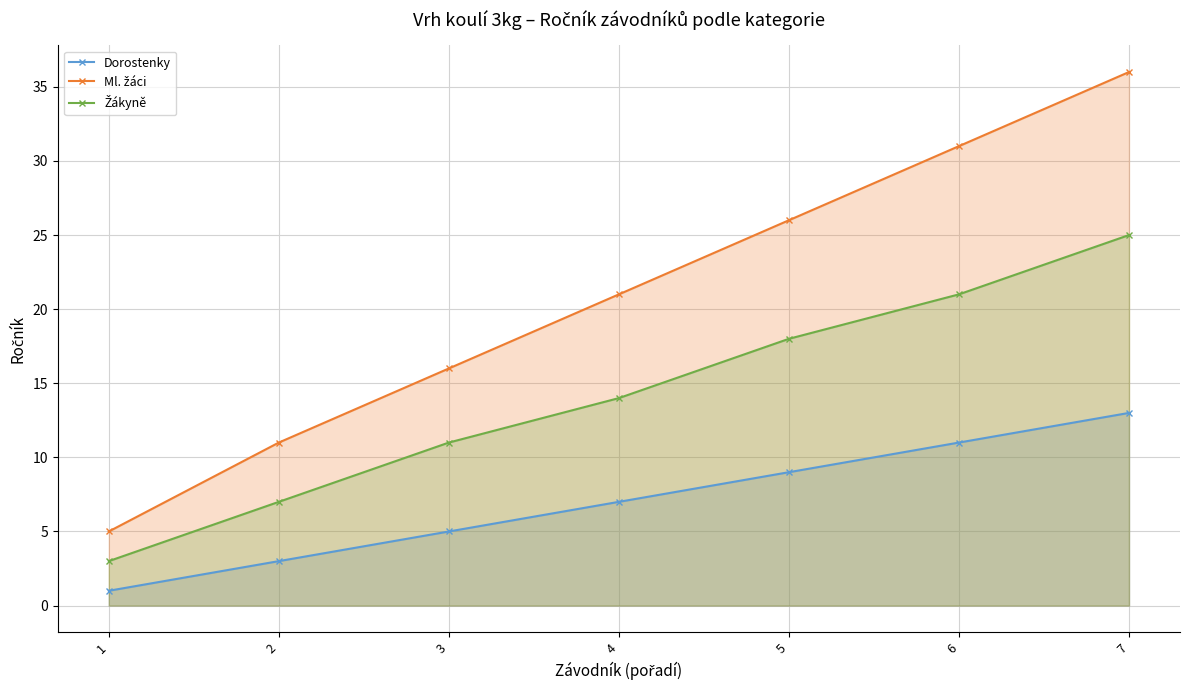

Is it true that Žákyně equals 18 at 5?

True